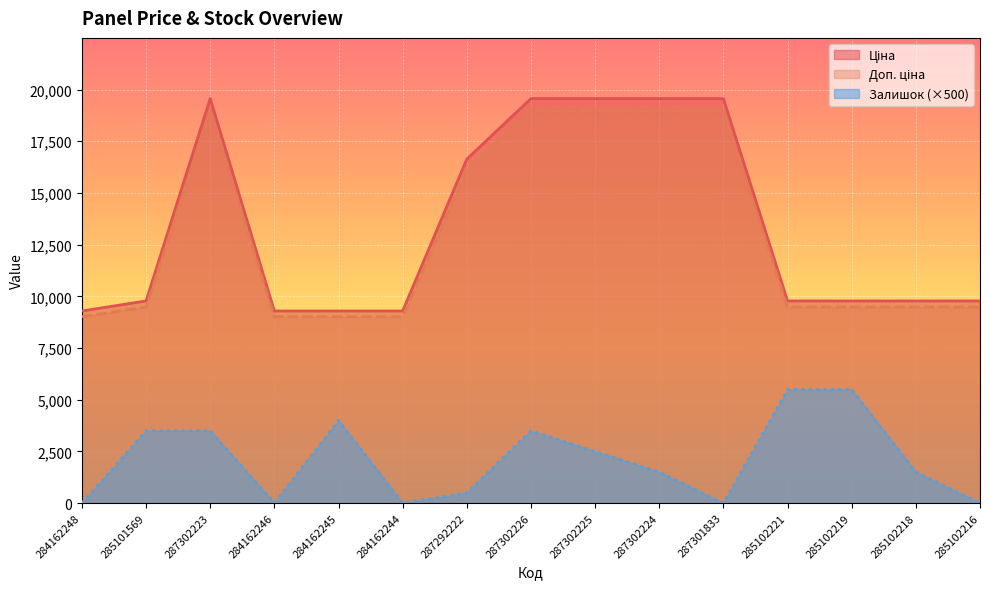

What is the label of the 10th point from the right?

284162244